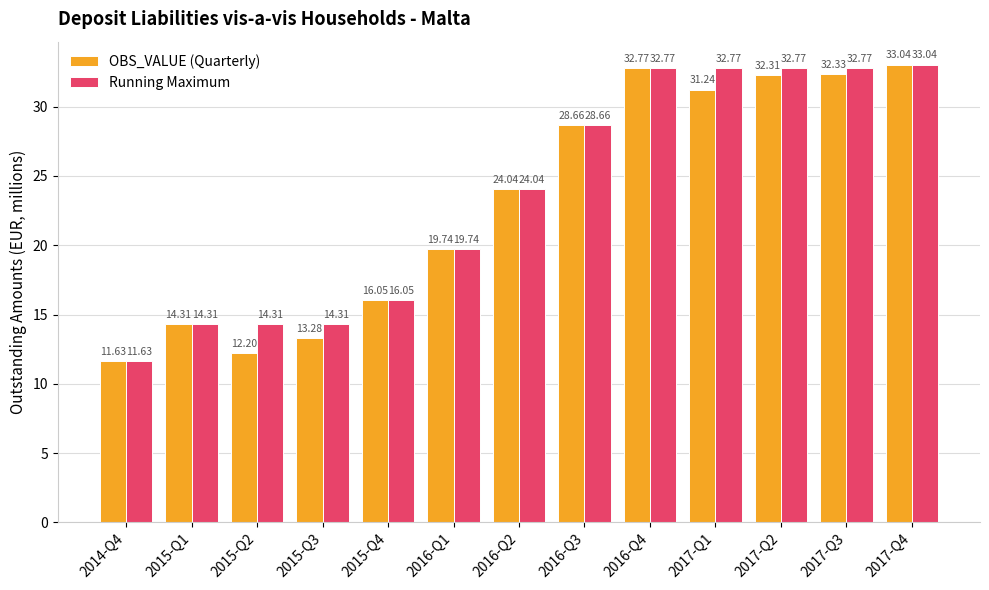

What is the spread (max minus min) of values at 2015-Q3?

1.0